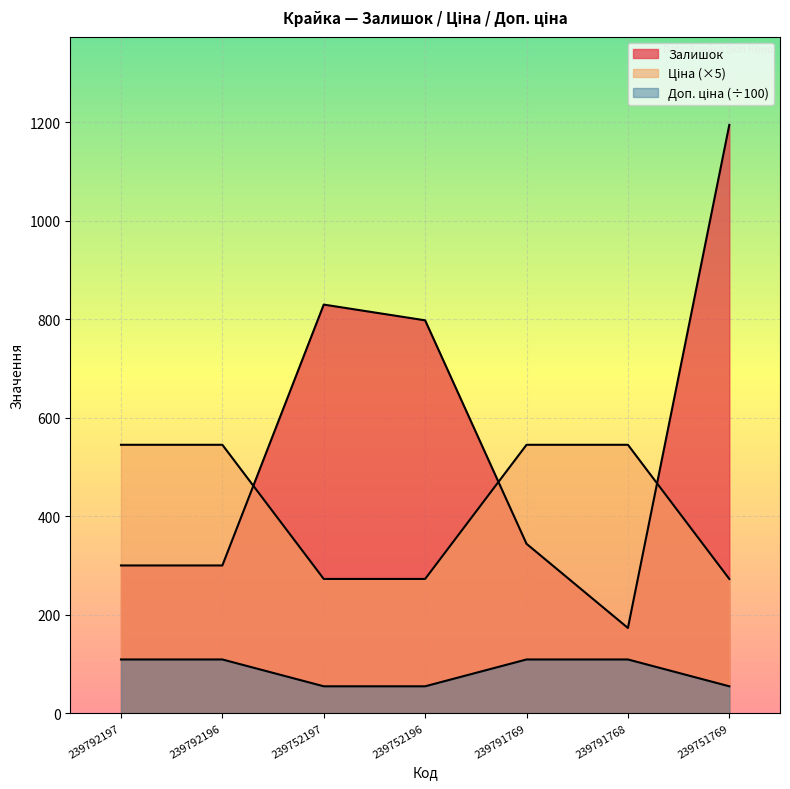

How many lines are shown in the chart?

3